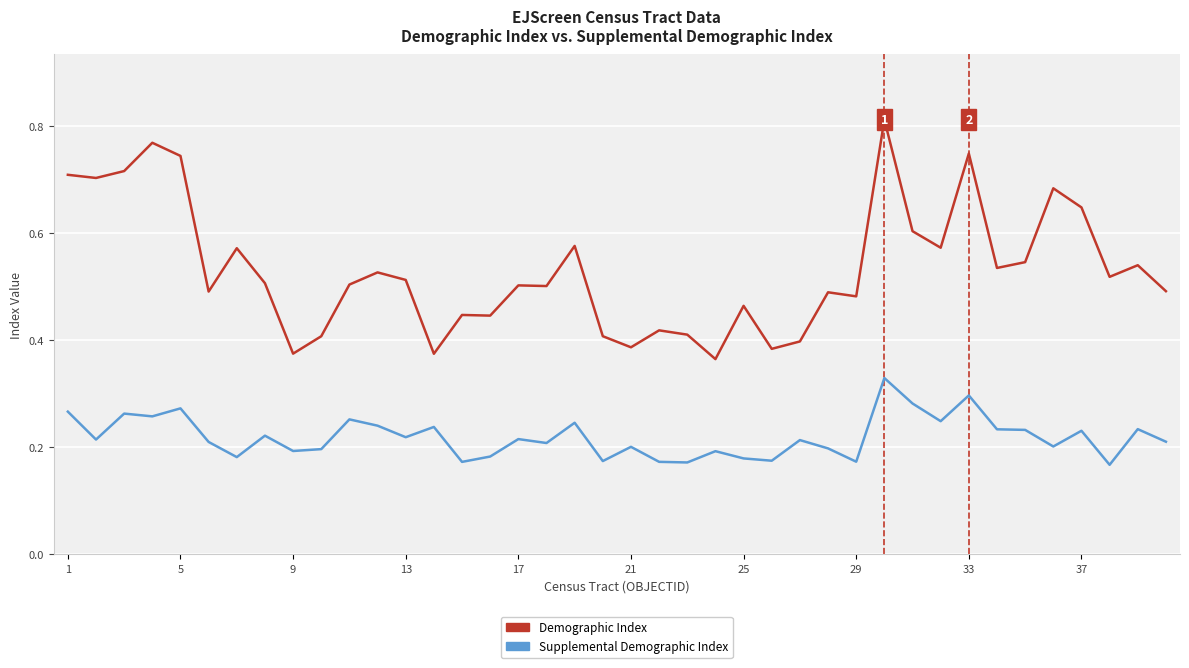

True or false: Supplemental Demographic Index and Demographic Index intersect in this chart.

False